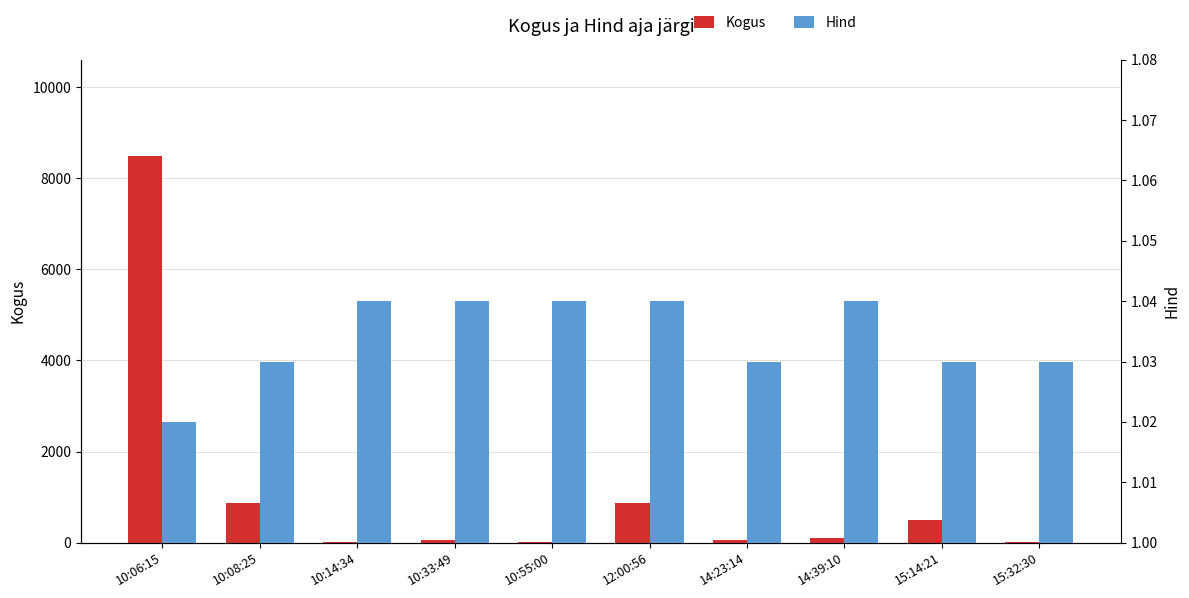

Are the bars horizontal?

No